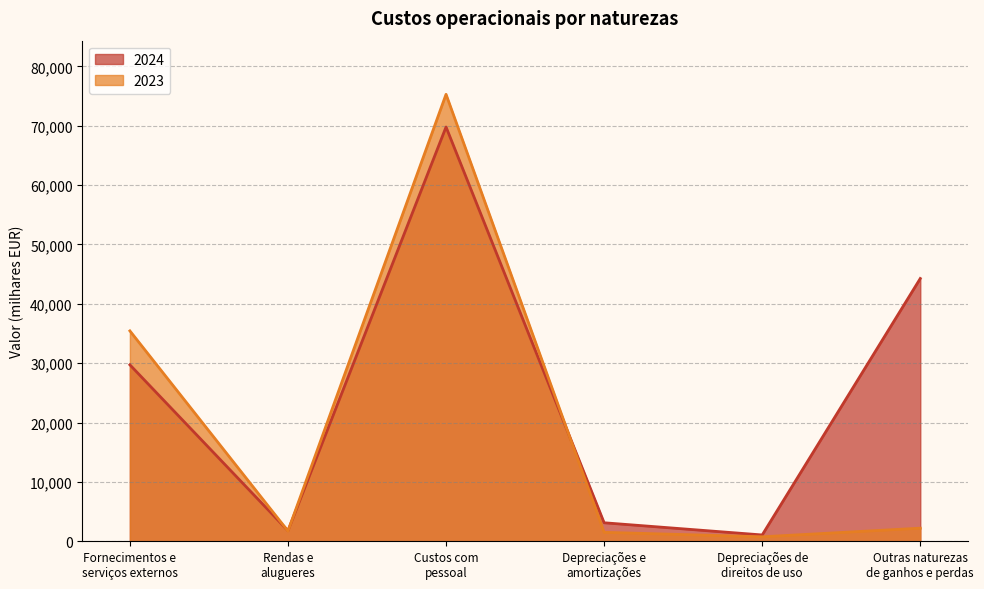

Which series has the widest spread of values?

2023